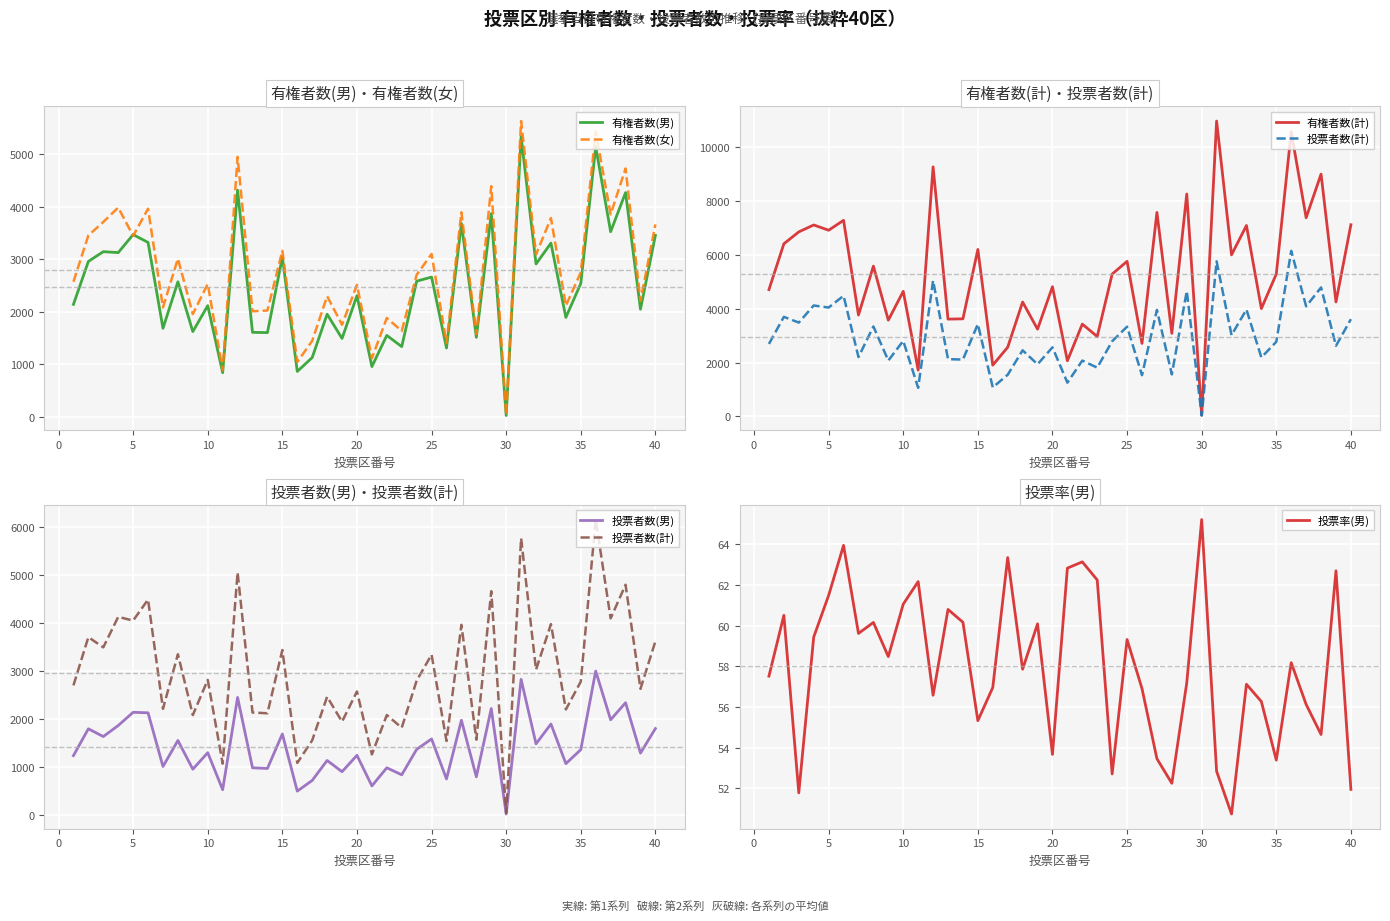

What is the minimum value for 投票率(男)?

50.7